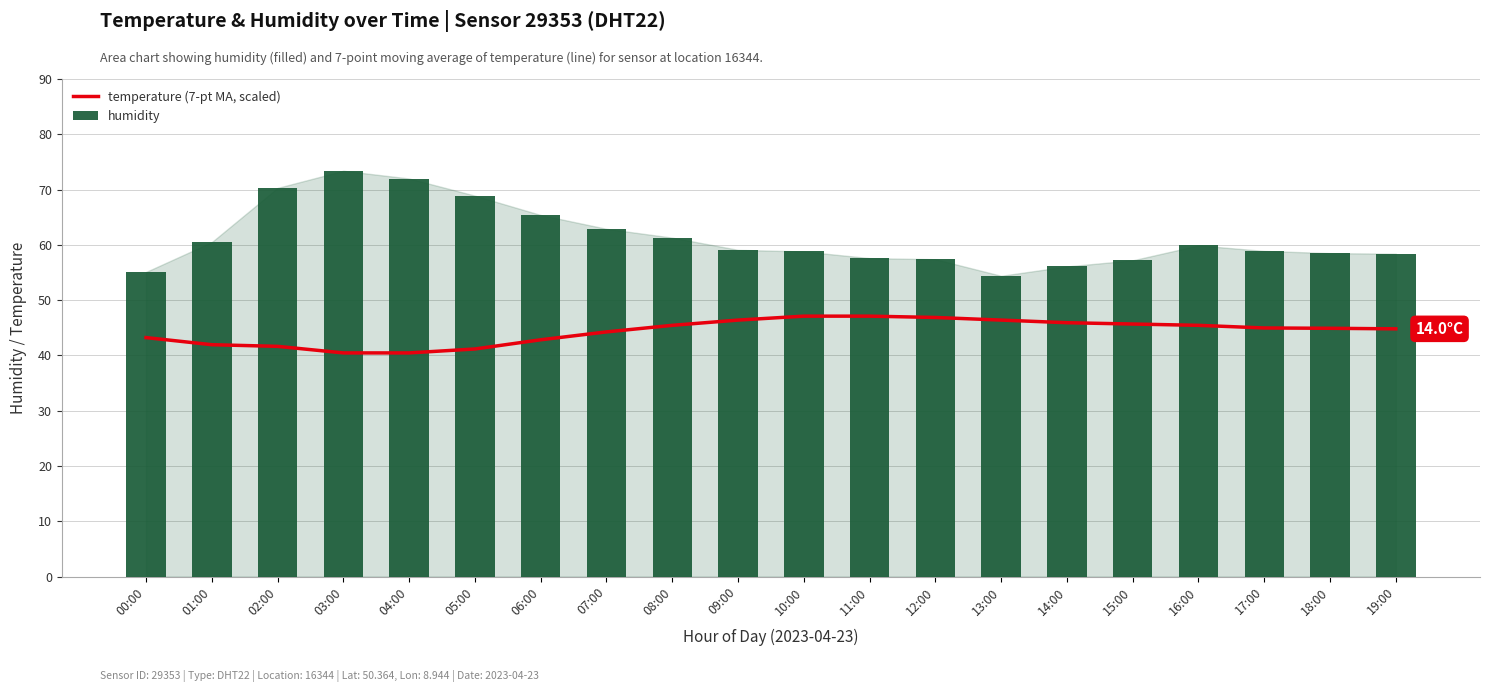

Reading left to right, extract all data points from this chart.

temperature (7-pt MA, scaled): 43.2	41.9	41.6	40.5	40.5	41.2	42.8	44.3	45.4	46.4	47.1	47.1	46.9	46.4	45.9	45.7	45.4	45.0	44.9	44.8
humidity: 55.1	60.5	70.3	73.4	72.0	68.9	65.4	62.9	61.3	59.1	58.8	57.6	57.4	54.4	56.1	57.2	59.9	58.9	58.5	58.4